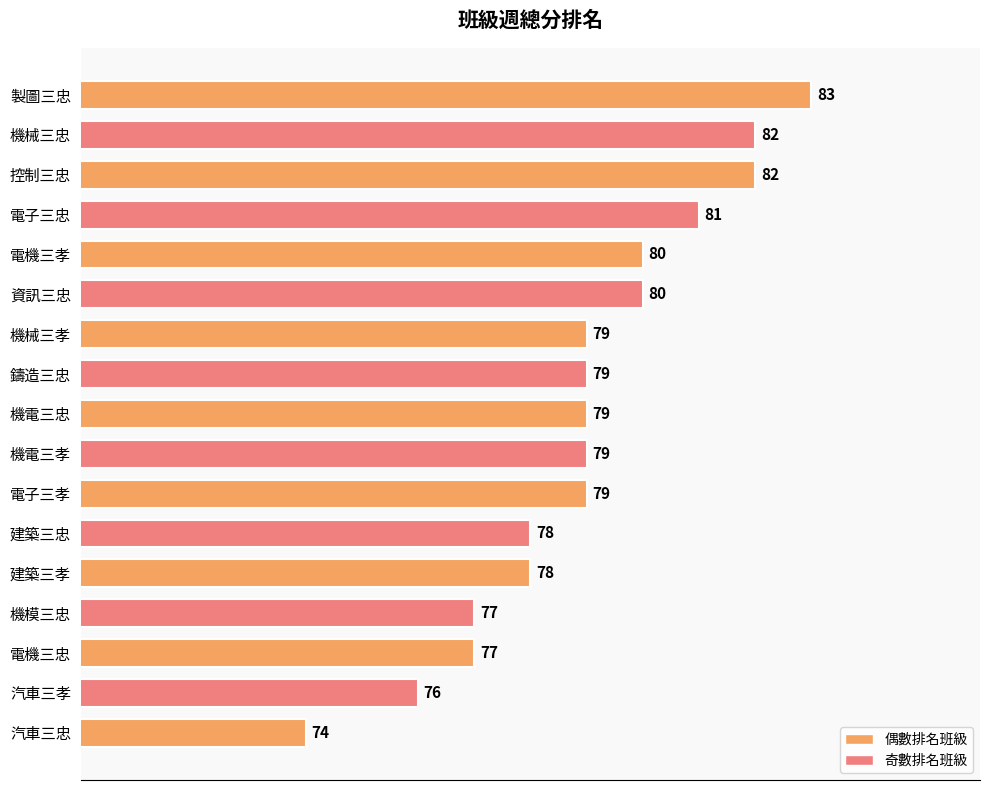

True or false: the data shows 81 at 電子三忠.

True